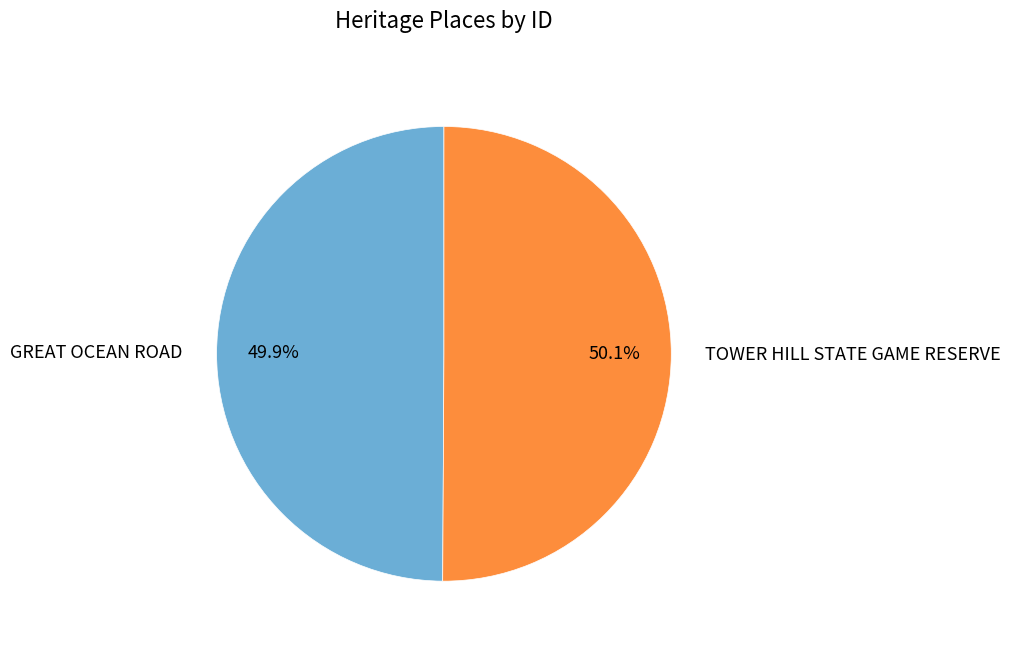

What percentage is the TOWER HILL STATE GAME RESERVE slice, to the nearest percent?

50%